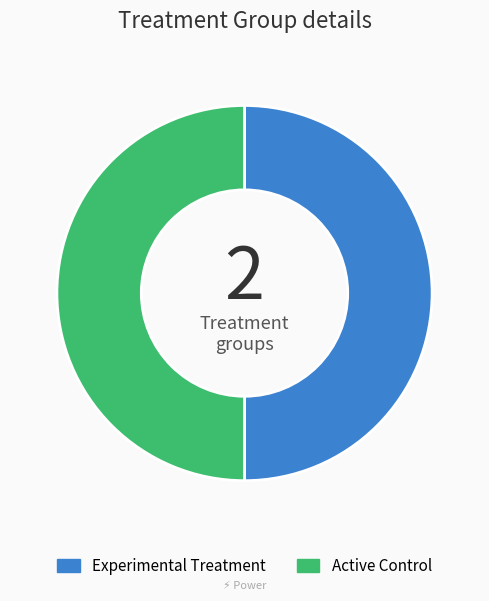

Is the sum of Active Control and Experimental Treatment greater than half?

Yes